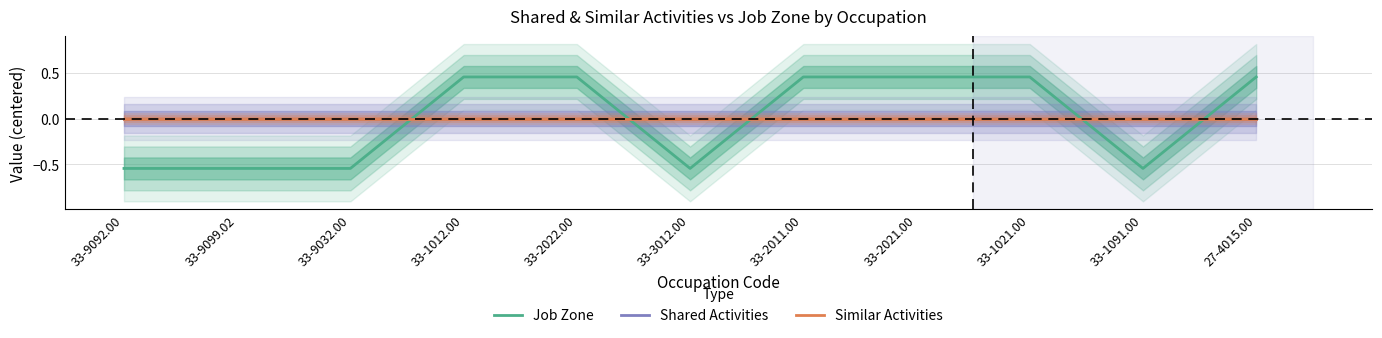

True or false: Shared Activities has more than 2 interior local peaks.

False